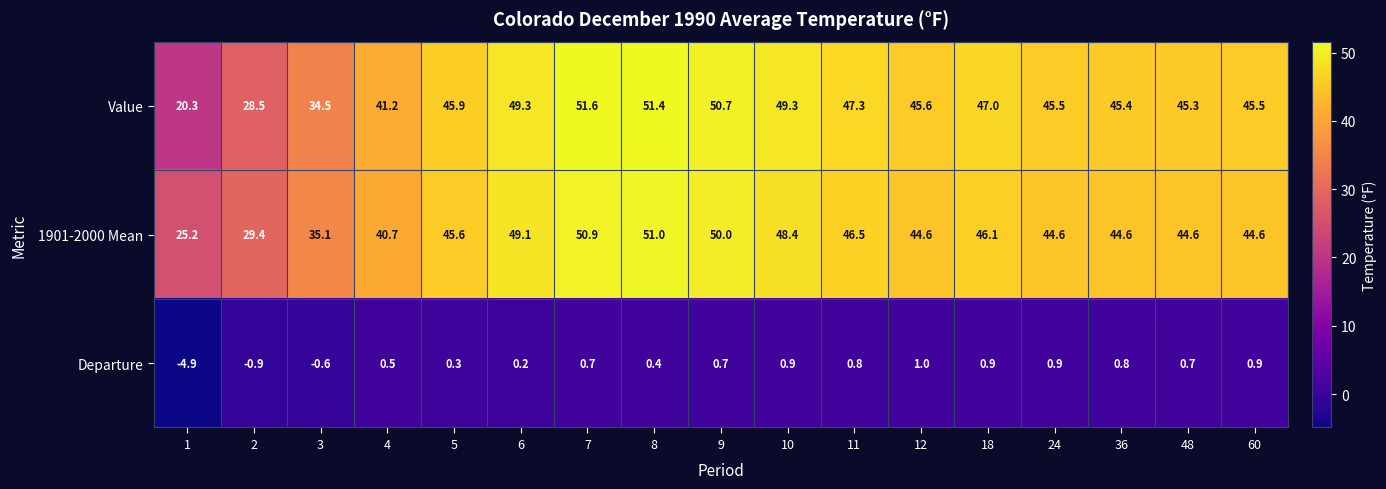

What is the sum of all 1901-2000 Mean values?

741.0